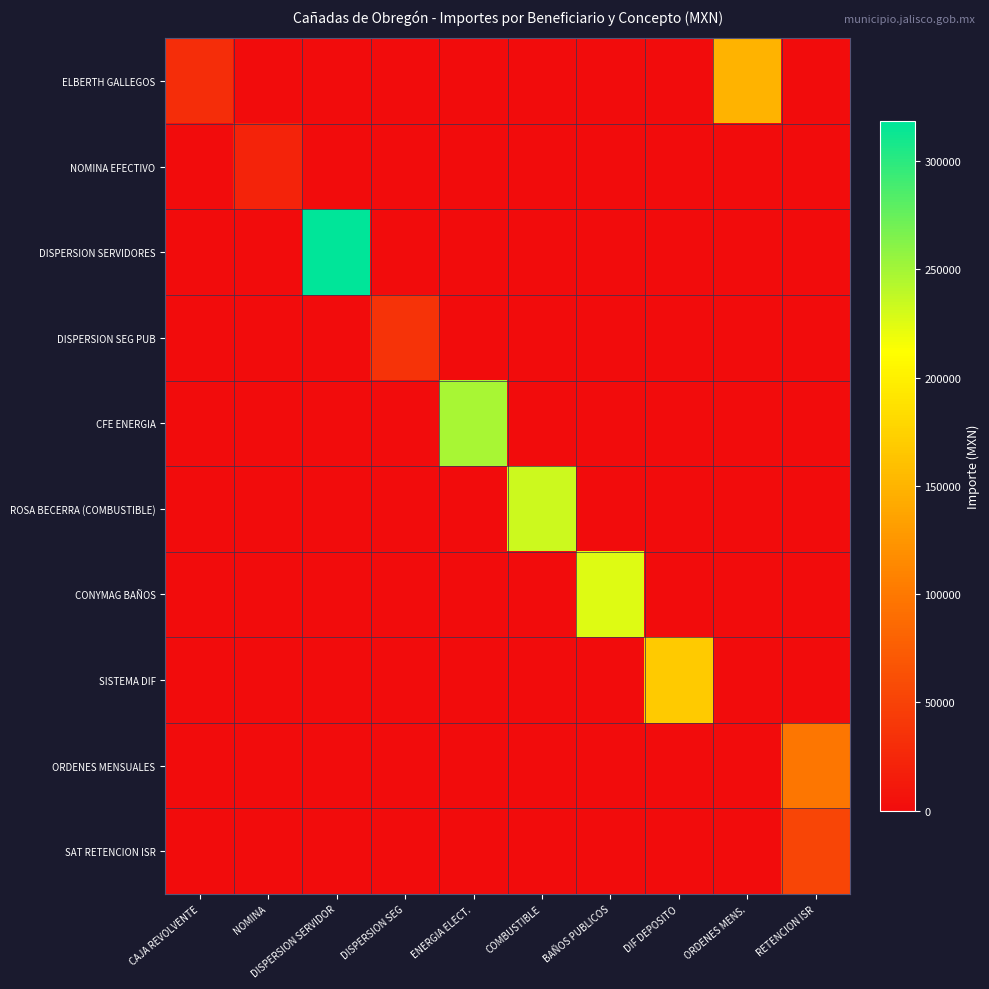

Between NOMINA and COMBUSTIBLE, which is larger?

NOMINA